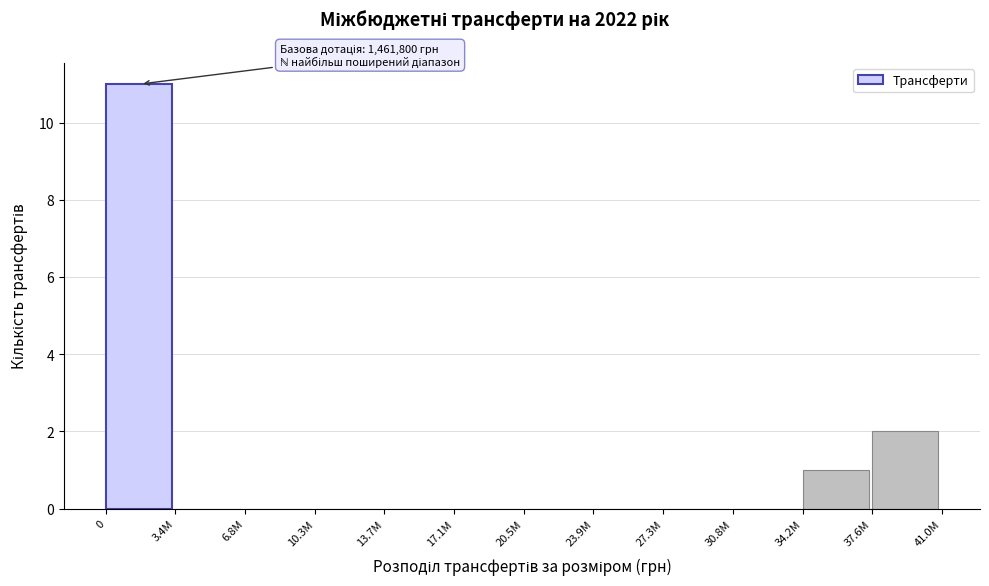

Reading left to right, transcribe all the data shown in this chart.

0=11	3.4M=0	6.8M=0	10.3M=0	13.7M=0	17.1M=0	20.5M=0	23.9M=0	27.3M=0	30.8M=0	34.2M=1	37.6M=2